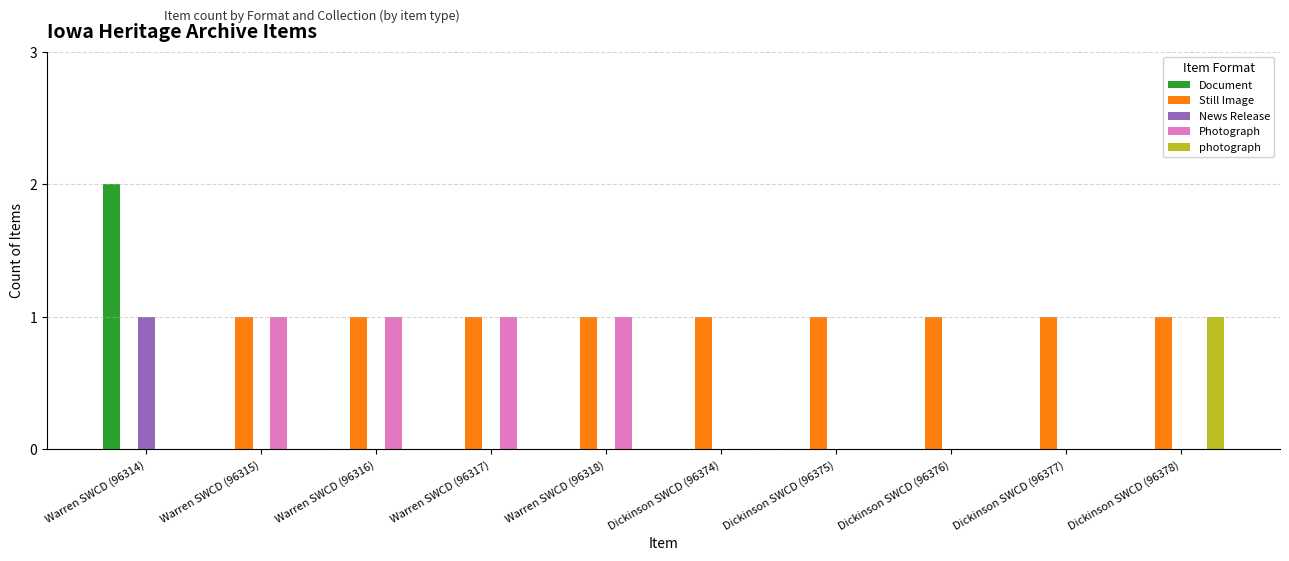

The value of photograph at Warren SWCD (96314) is 0. True or false?

True